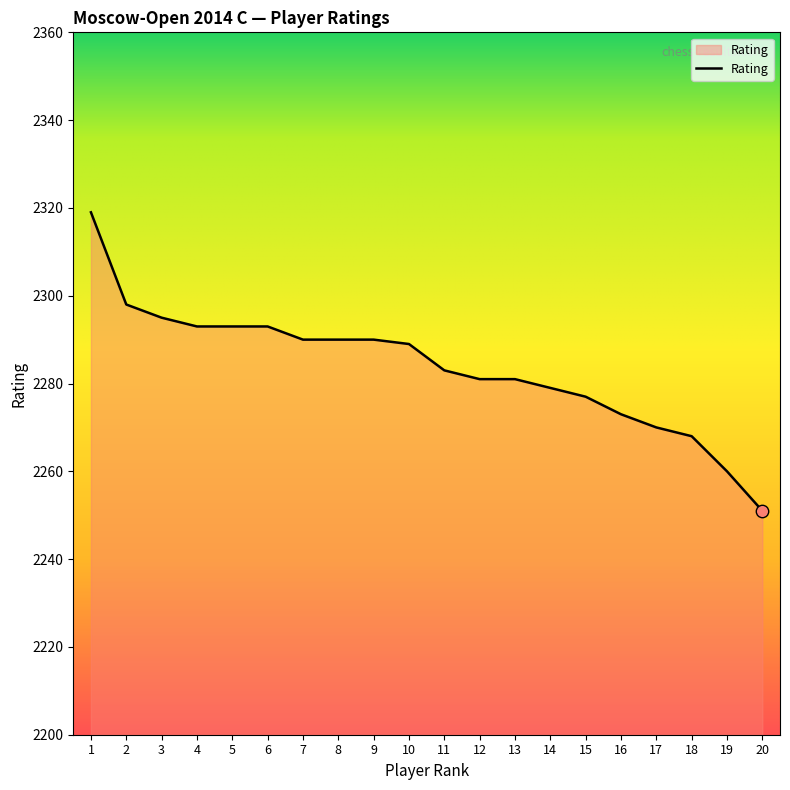

Approximately how many times larger is the value at 11 compared to 2?

1.0